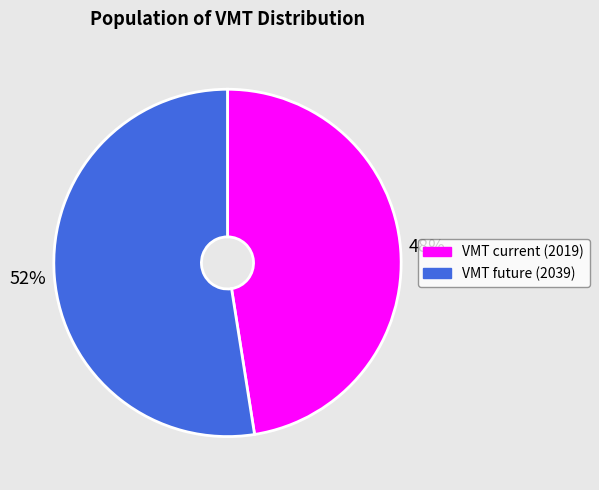

True or false: VMT current (2019) accounts for 48% of the total.

True